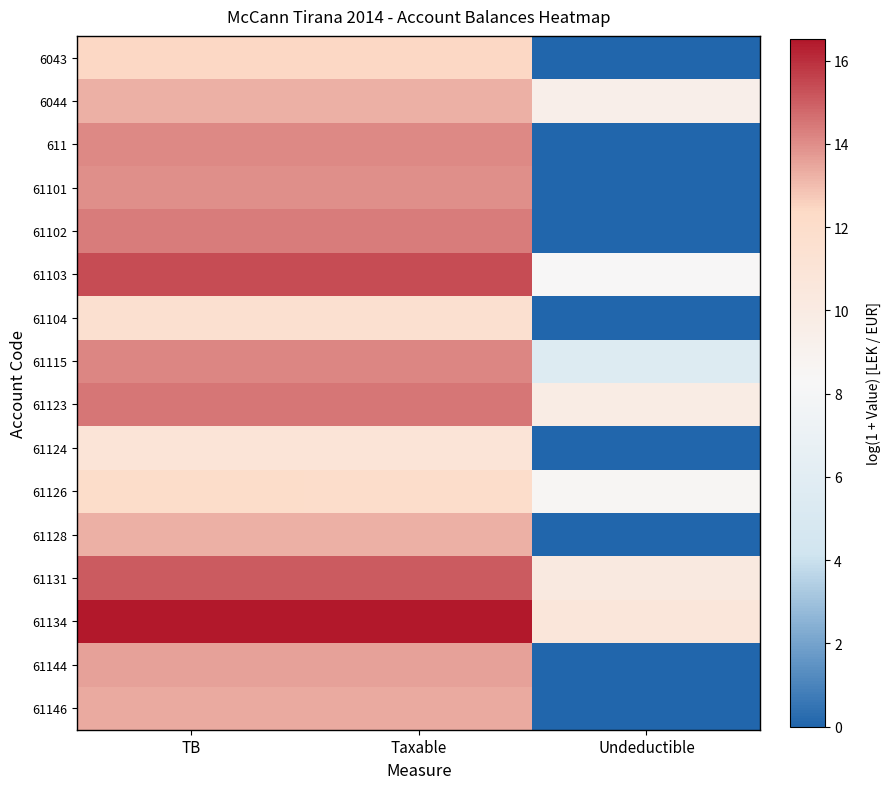

At which category is the sum across all series the highest?

TB